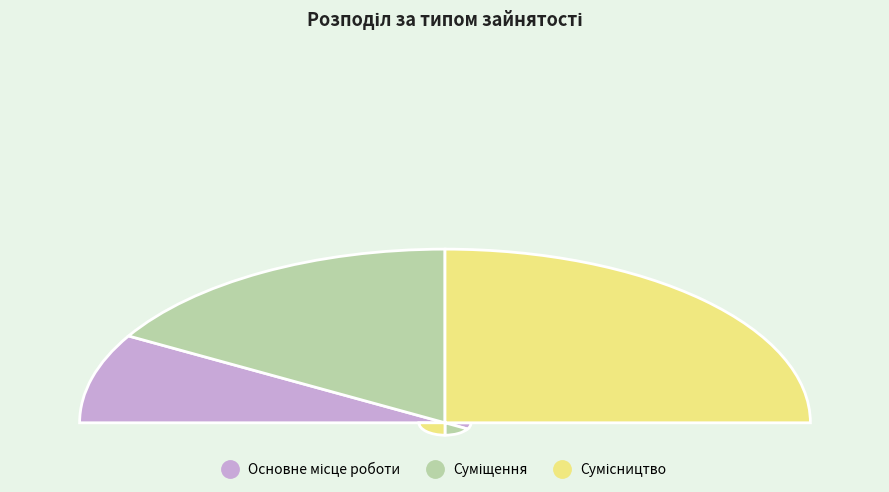

Between Основне місце роботи and Сумісництво, which is larger?

Сумісництво